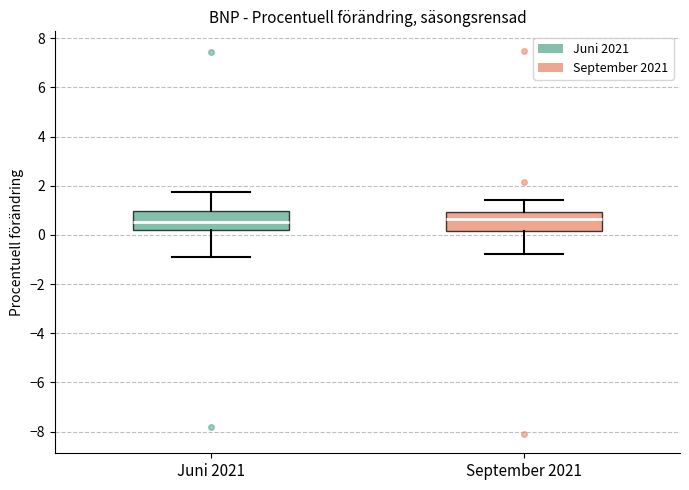

Where is the lower edge of the box for Juni 2021 on the y-axis? The values are not printed on the chart, so give them approximately, as read against the axis.

0.2